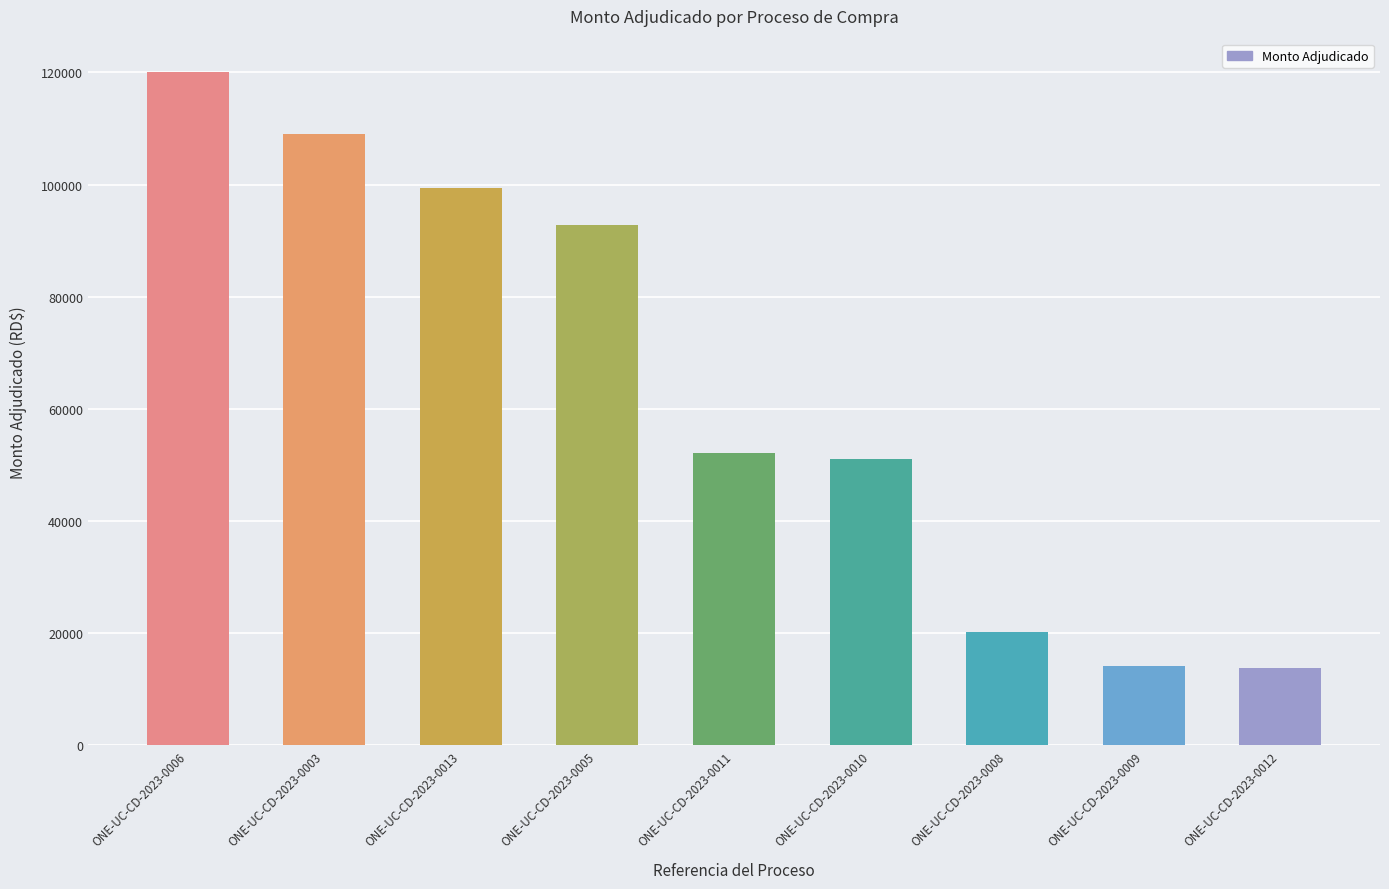

The value at ONE-UC-CD-2023-0003 is 53531.4. True or false?

False